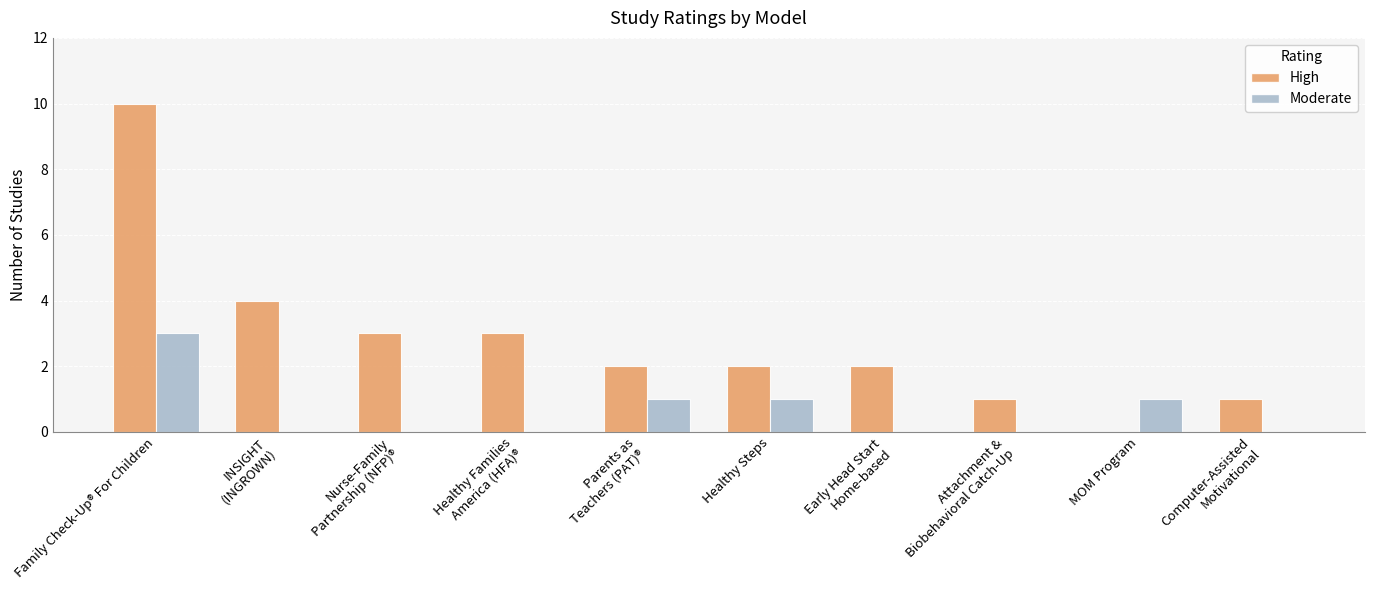

What is the maximum value for Moderate?

3